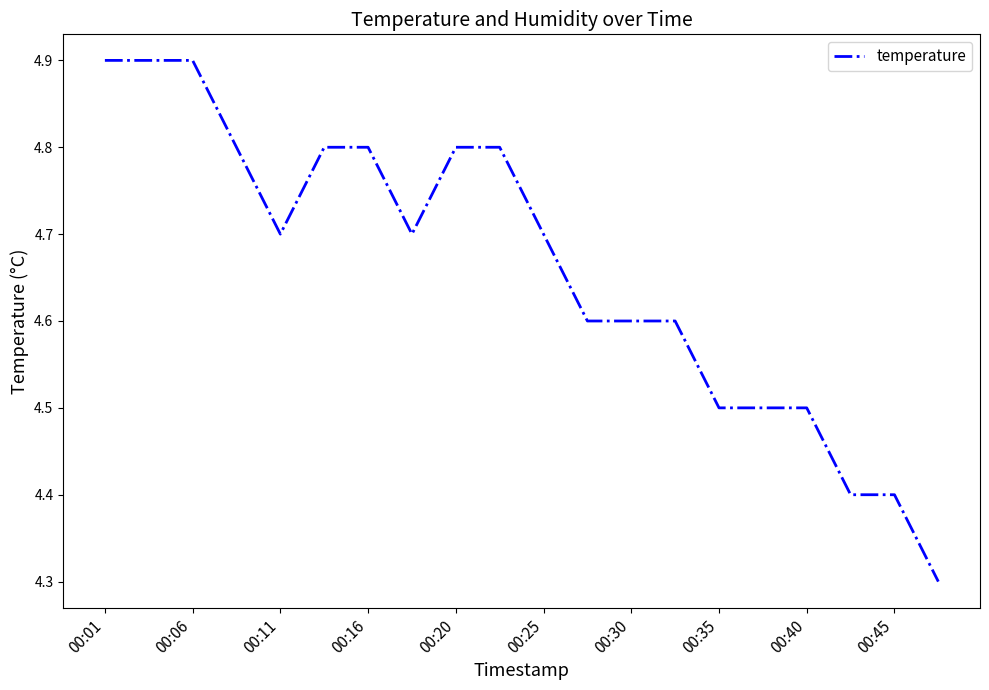

What is the average value?

4.7